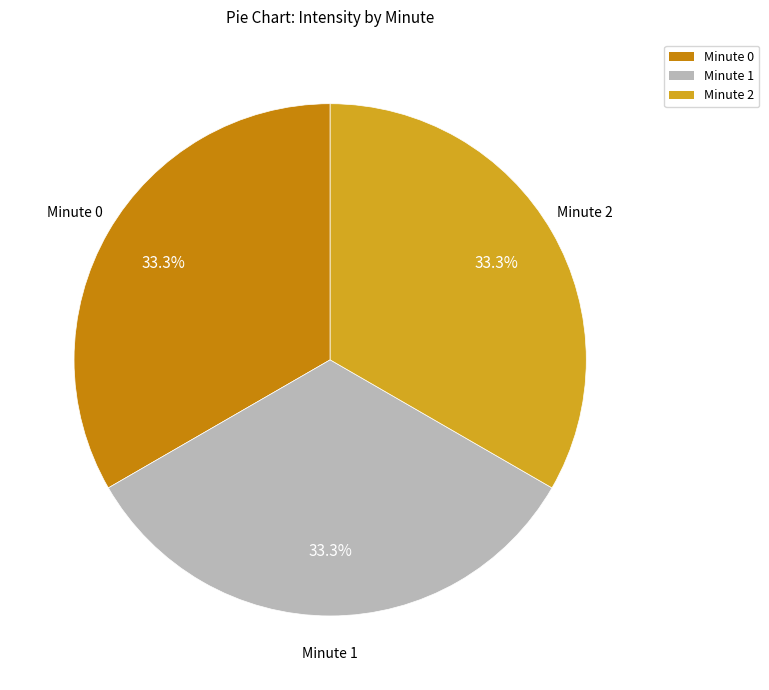

How many segments does this pie chart have?

3